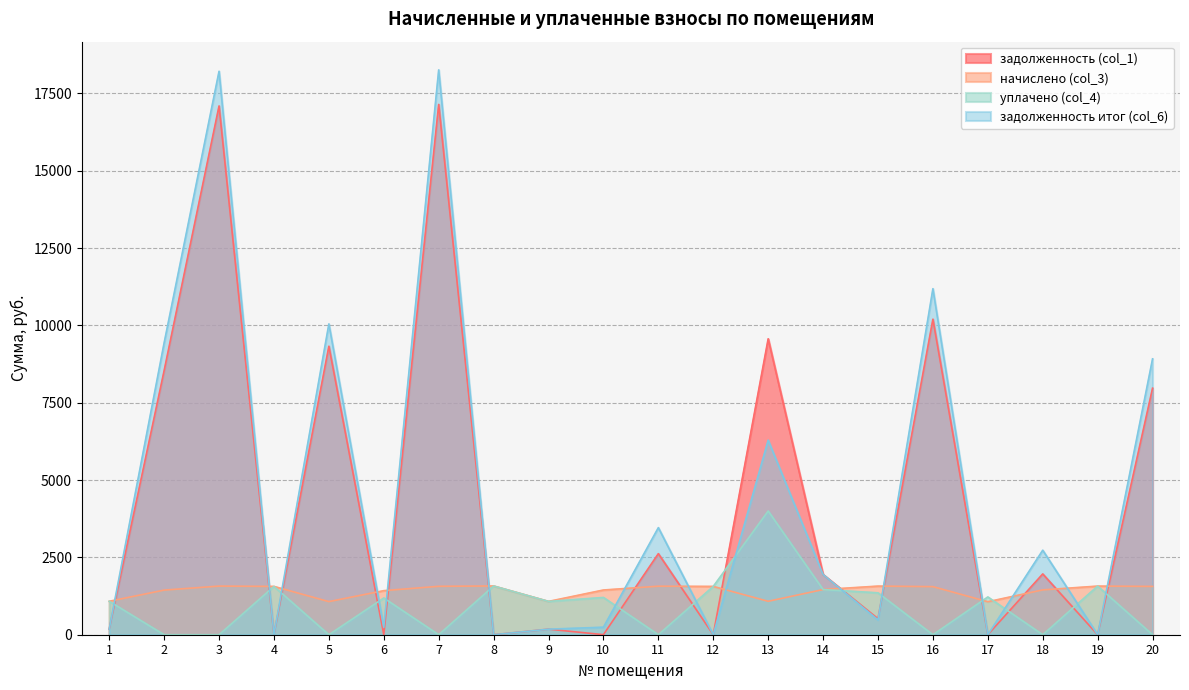

At which label is уплачено (col_4) closest to 2000?

8